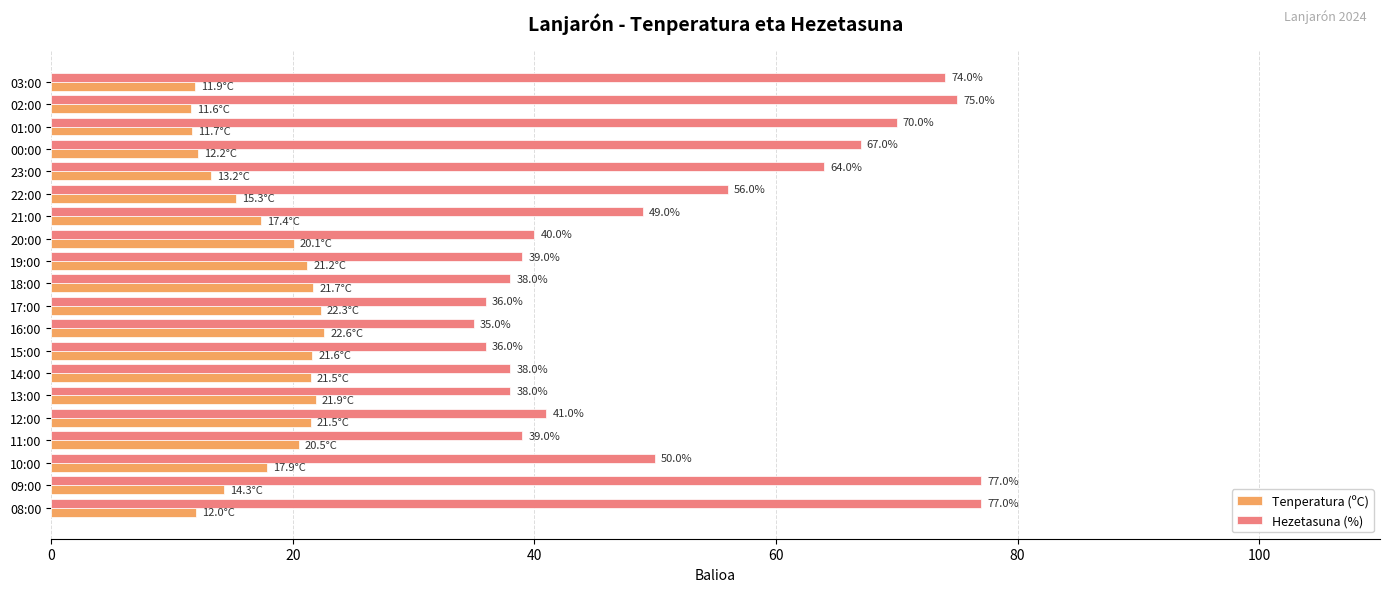

What is the minimum value shown in the chart?

11.6